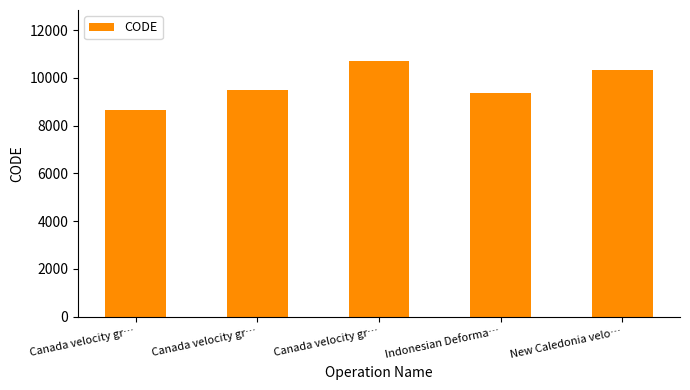

What is the label of the 3rd bar from the right?

Canada velocity gr…